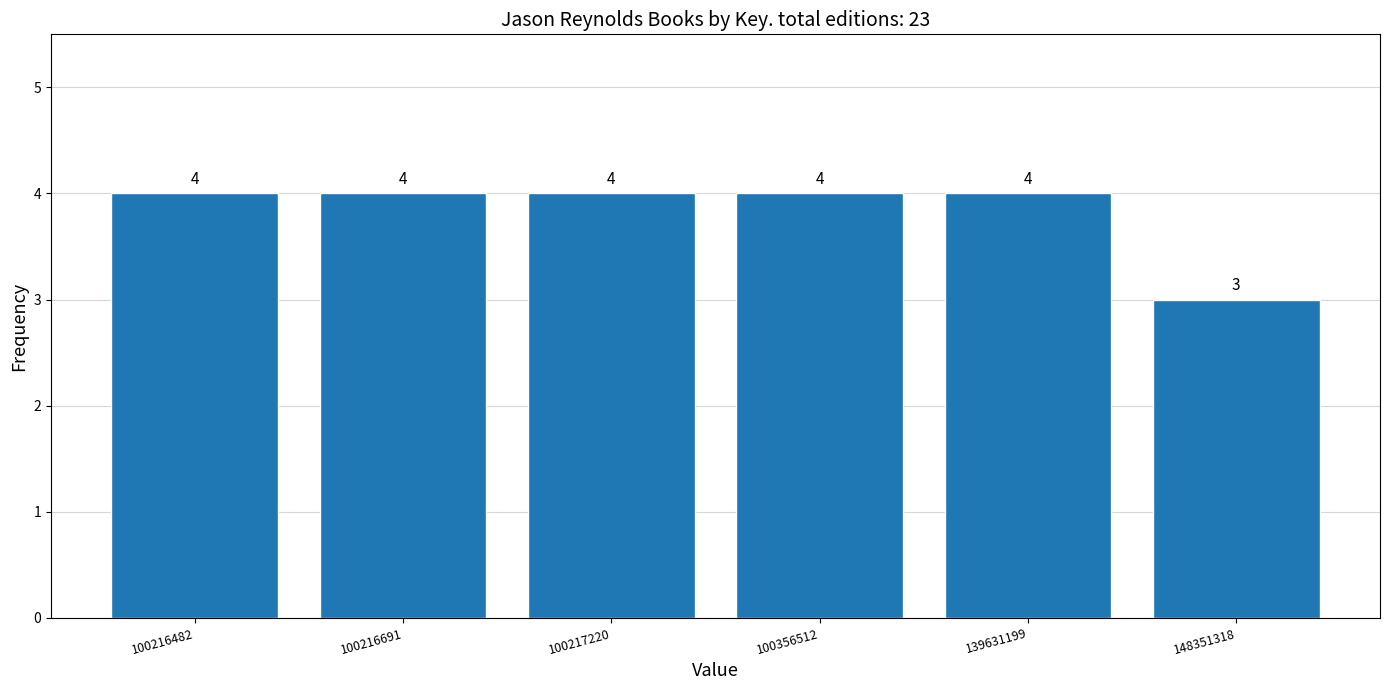

Reading left to right, extract all data points from this chart.

100216482=4	100216691=4	100217220=4	100356512=4	139631199=4	148351318=3